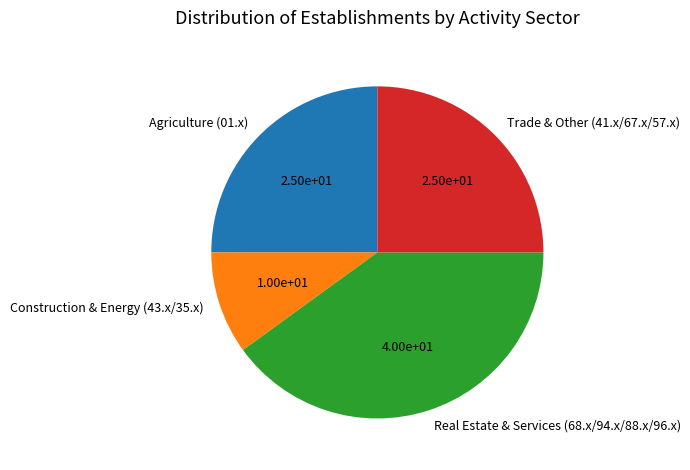

The Real Estate & Services (68.x/94.x/88.x/96.x) slice represents 45% of the pie. True or false?

False